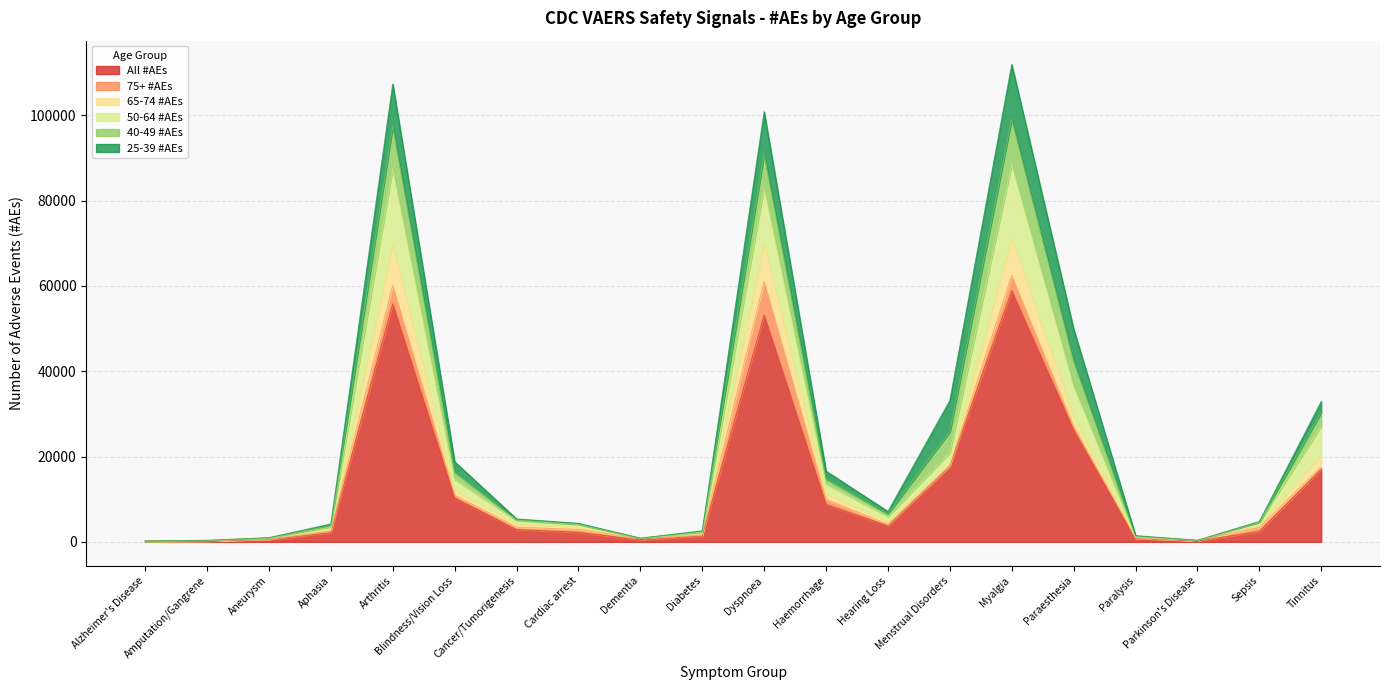

The 40-49 #AEs series shows 356 at Parkinson's Disease. True or false?

True